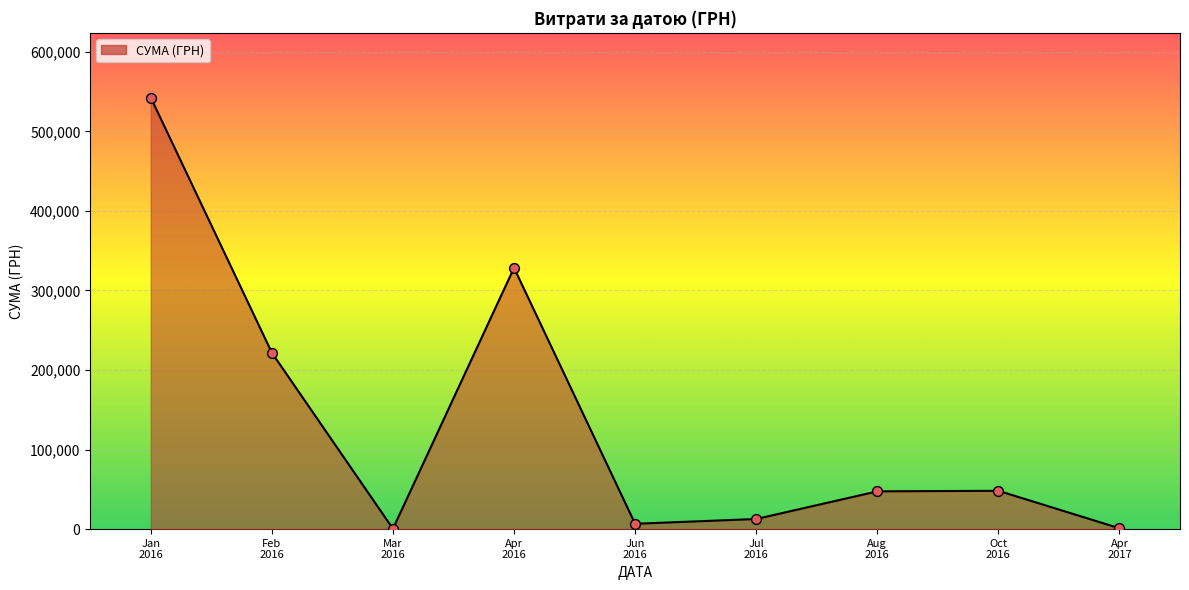

What is the difference between the maximum and minimum values?

541917.5